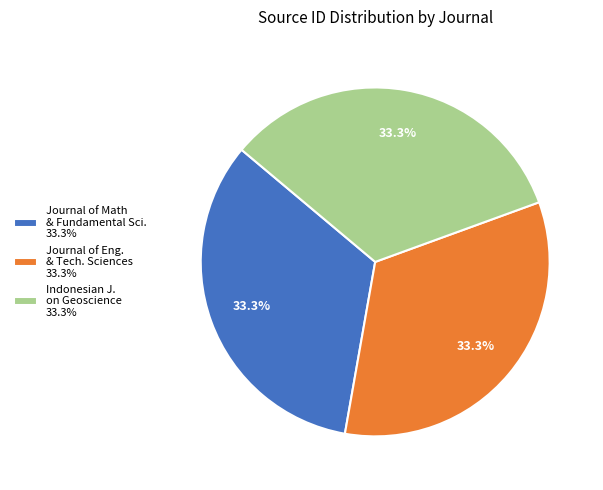

Does Journal of Eng. & Tech. Sciences 33.3% account for over 50% of the chart?

No